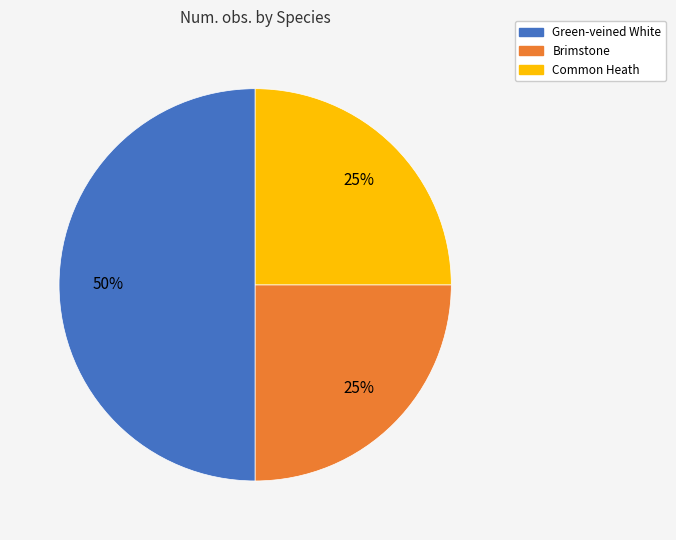

The Common Heath slice represents 25% of the pie. True or false?

True